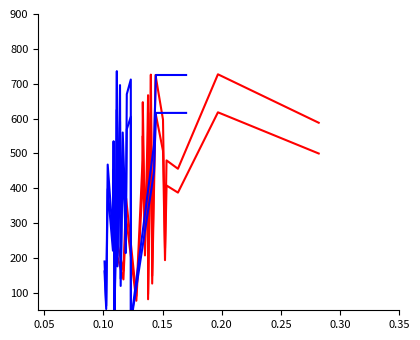

What is the difference between the second highest and minimum values in the CTRPv2 series?

635.0